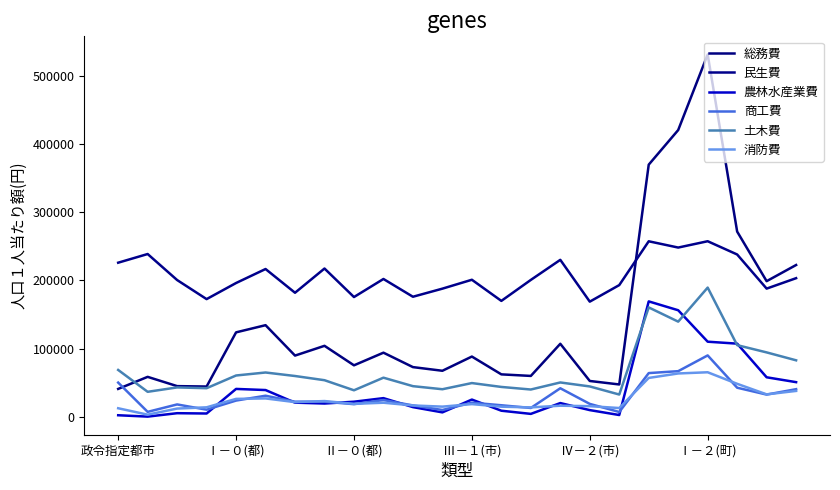

How many lines are shown in the chart?

6